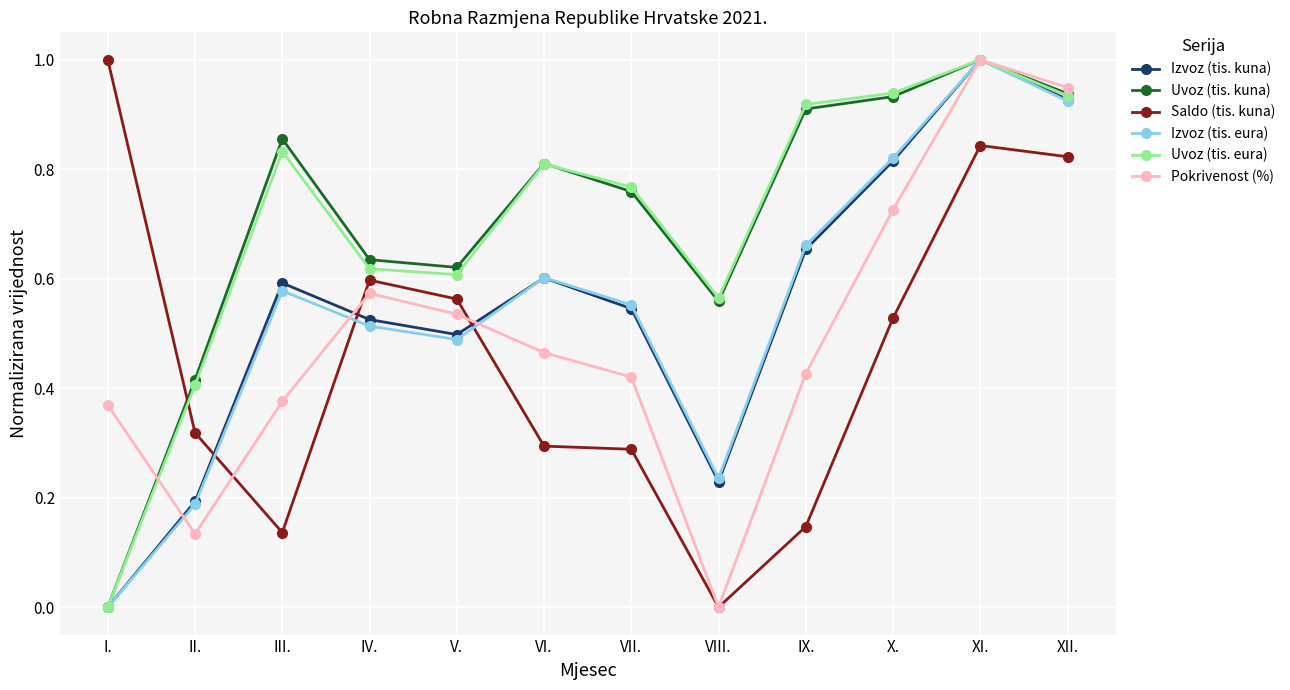

How many times do Izvoz (tis. eura) and Saldo (tis. kuna) cross each other?

3